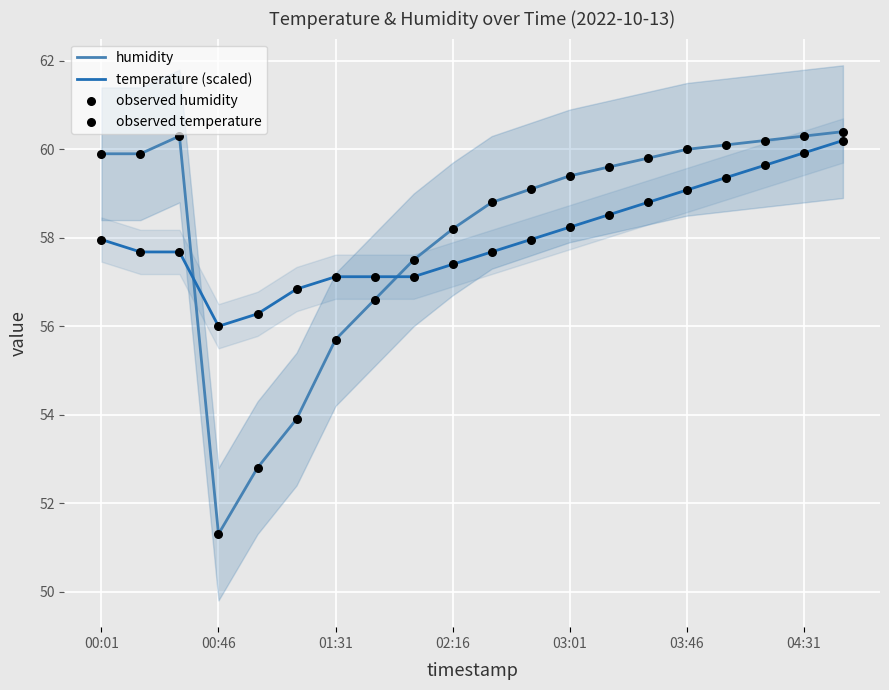

Which series has the largest Y range (max minus min)?

humidity